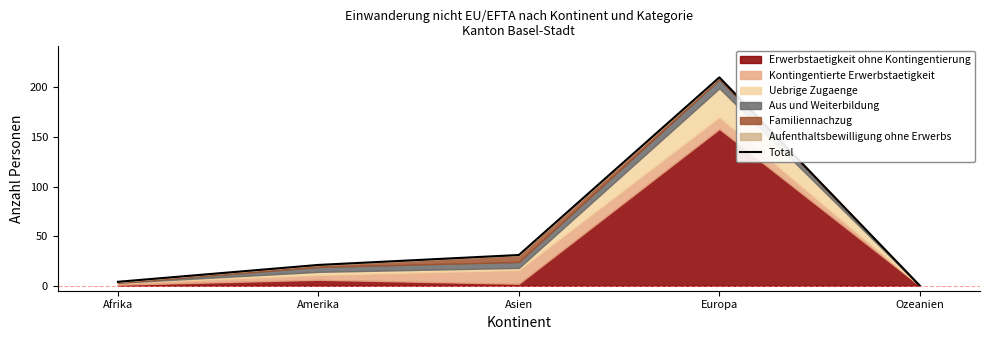

What position from the right is Europa?

2